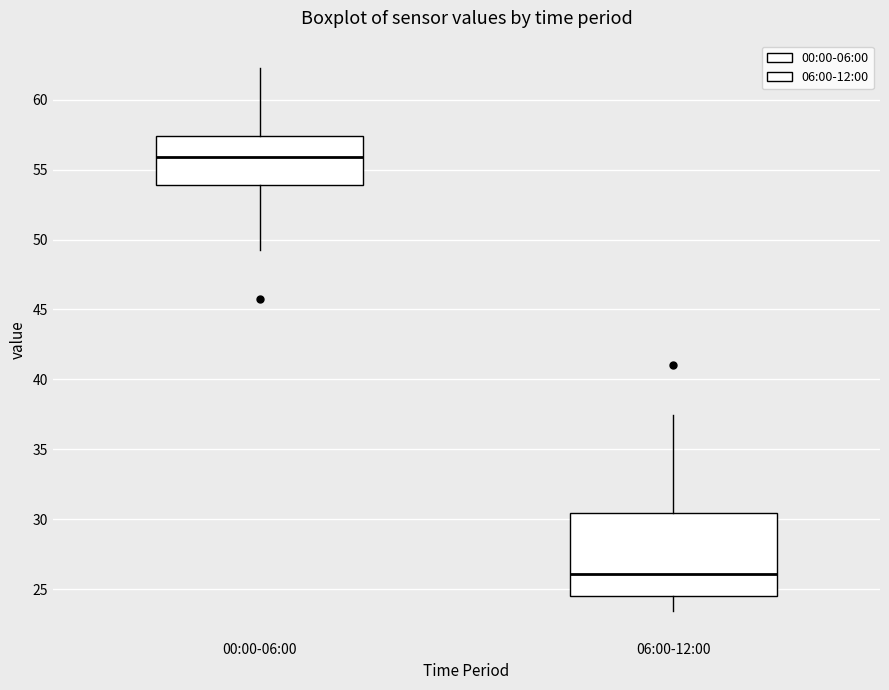

Reading left to right, read every box against the y-axis: the position of its median line, the range the box covers, and the ends of its whiskers. The values are not printed on the chart, so give them approximately, as read against the axis.

00:00-06:00: median 56.0, box 54.0 to 57.5, whiskers 49.5 to 62.5
06:00-12:00: median 26.0, box 24.5 to 30.5, whiskers 23.5 to 37.5